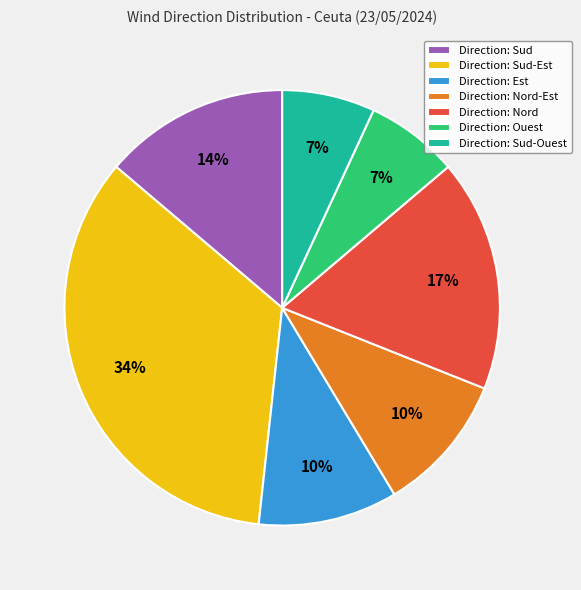

Combined, do Direction: Est and Direction: Sud-Est account for over 50%?

No